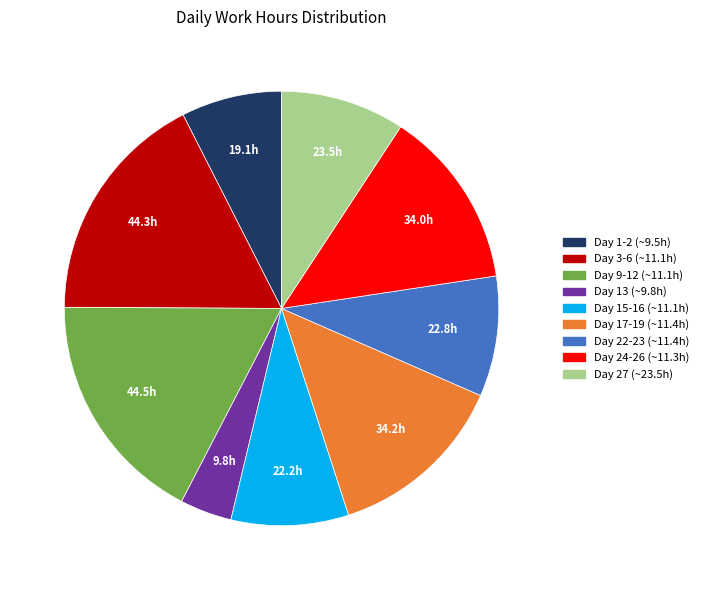

Is there any slice that represents more than half of the pie?

No